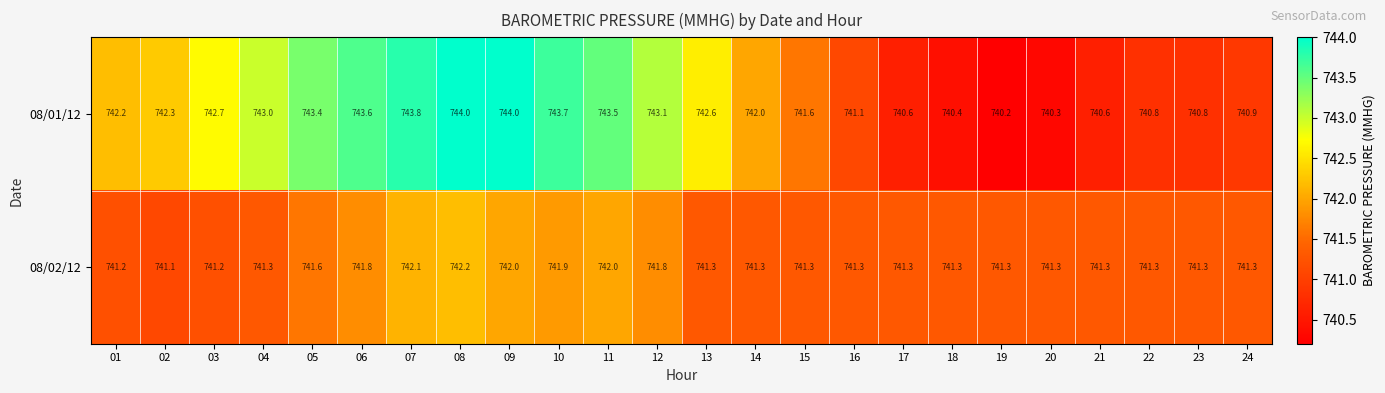

The value of 08/01/12 at 01 is 1231.3. True or false?

False